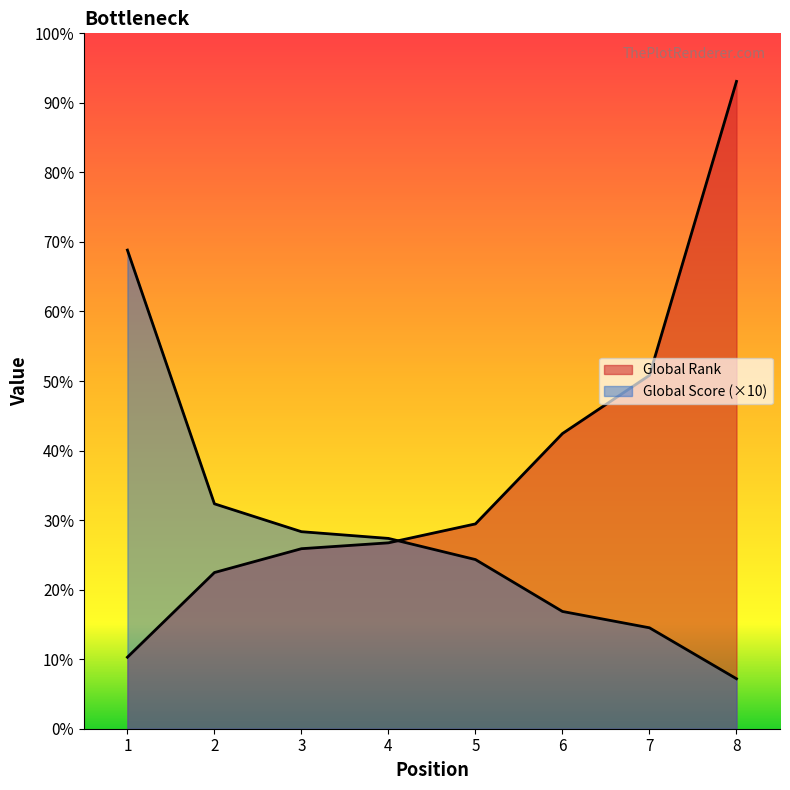

What is the highest value of the Global Rank series?

6735